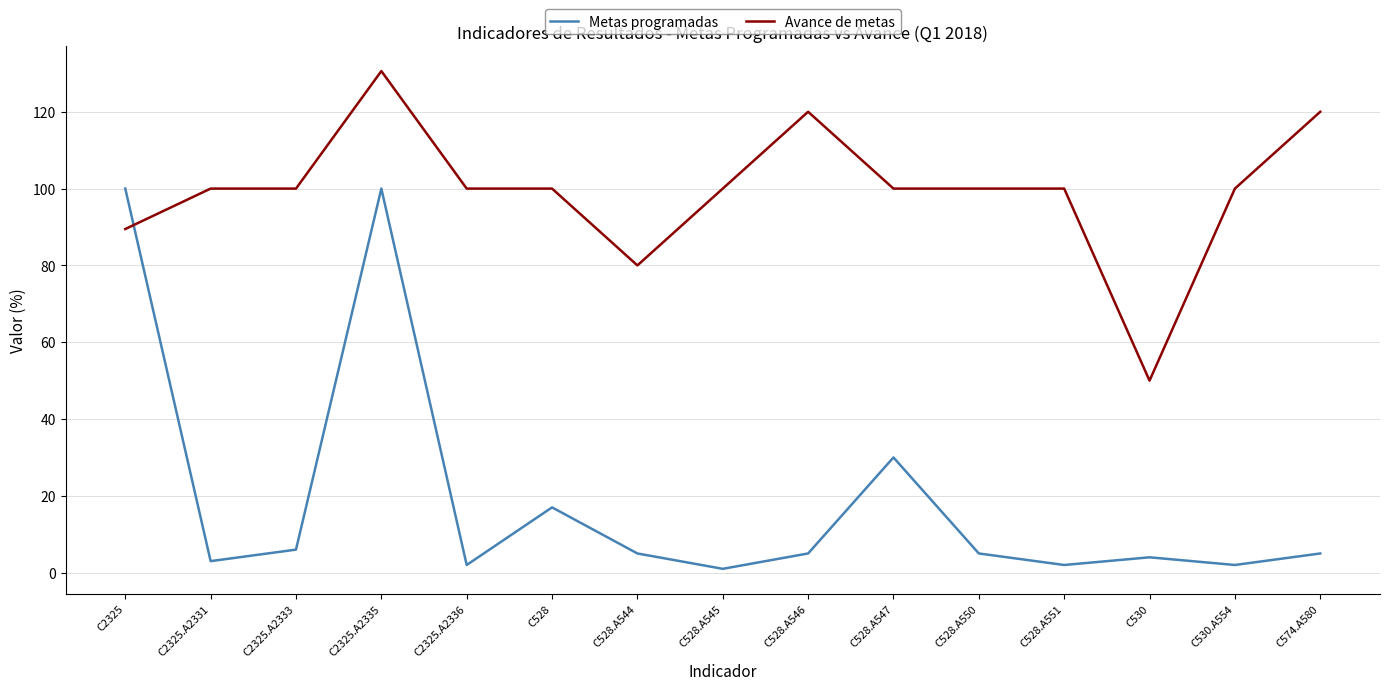

Does the chart have visible grid lines?

Yes